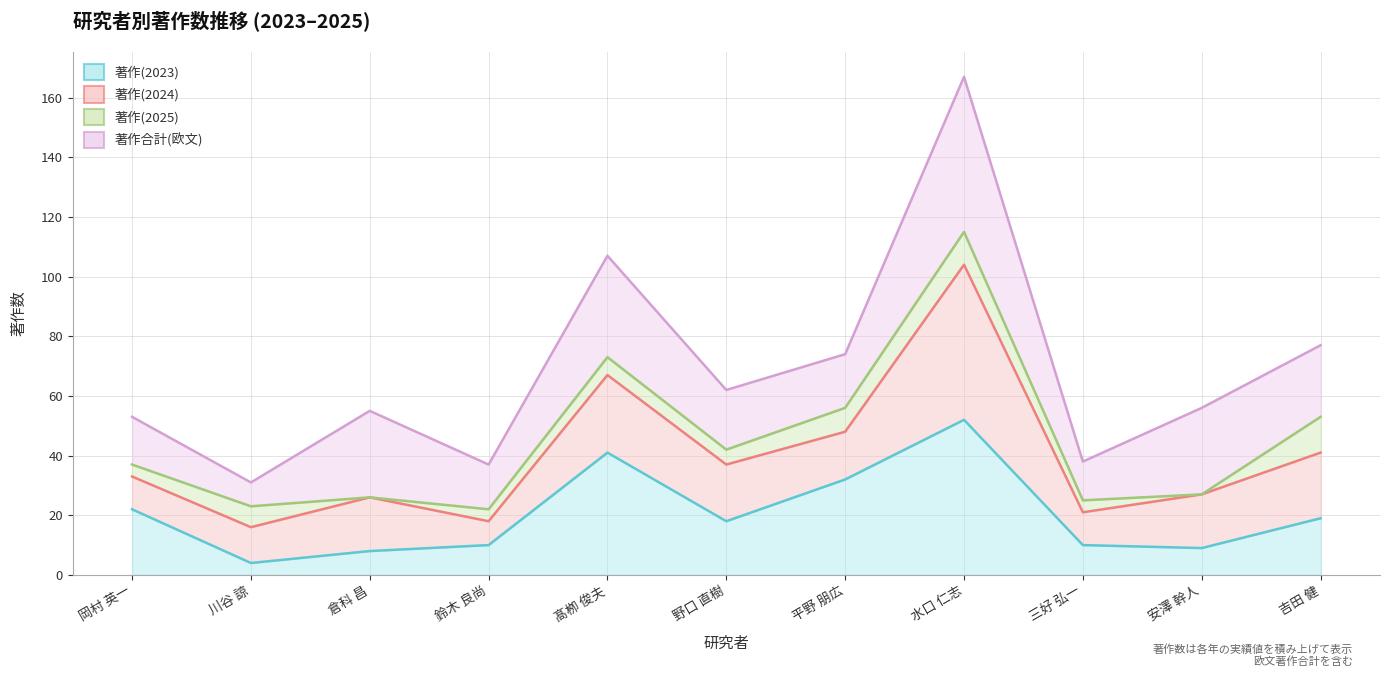

Is the value of 著作(2024) (line) at 倉科 昌 greater than the value of 著作(2025) (line) at 倉科 昌?

No